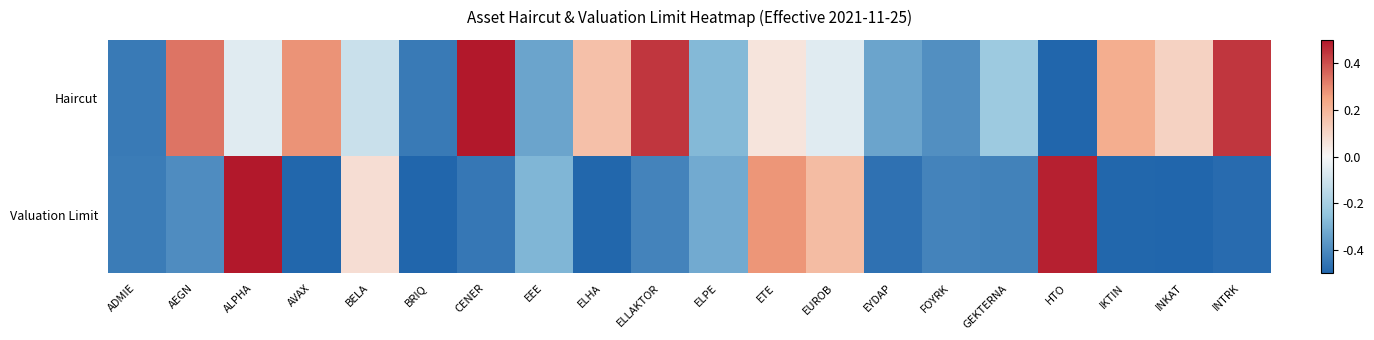

Which category has the lowest value in the Valuation Limit series?

BRIQ